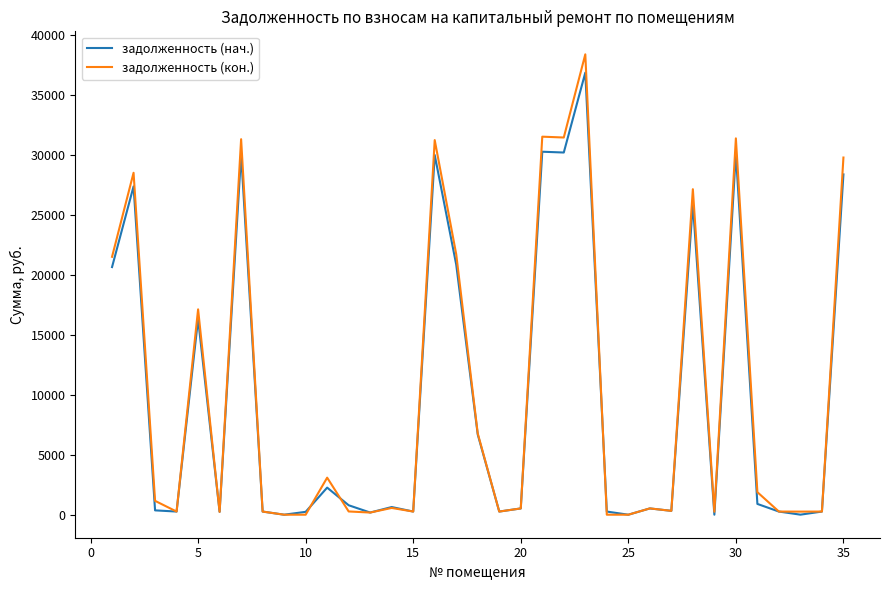

What is the greatest value displayed?

38391.1